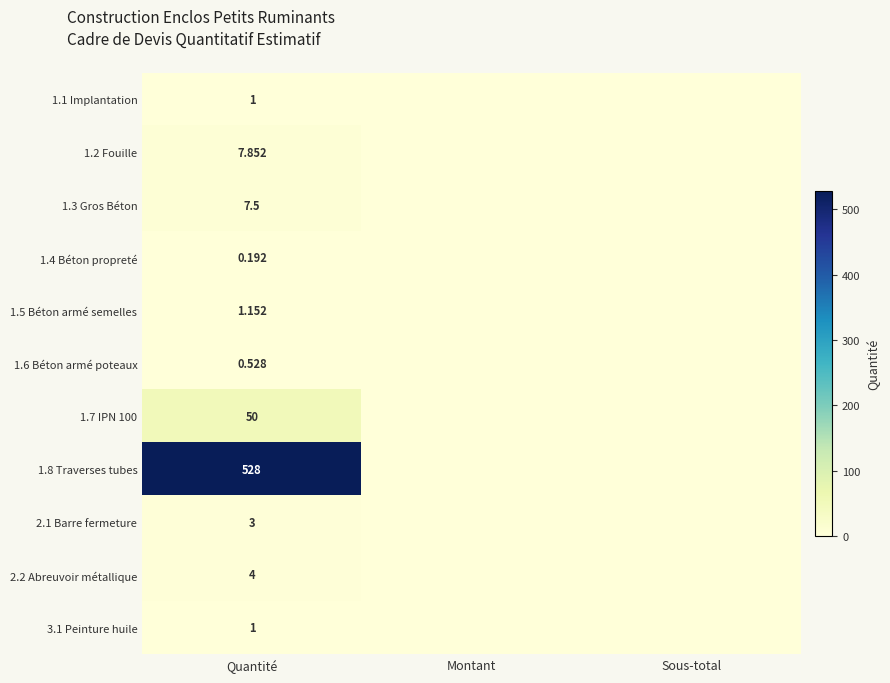

True or false: 1.6 Béton armé poteaux has a value of 0.5 at Quantité.

True